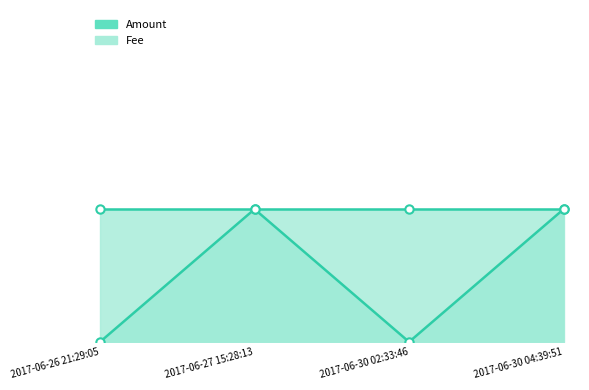

At which category does the chart reach its minimum across all series?

2017-06-26 21:29:05